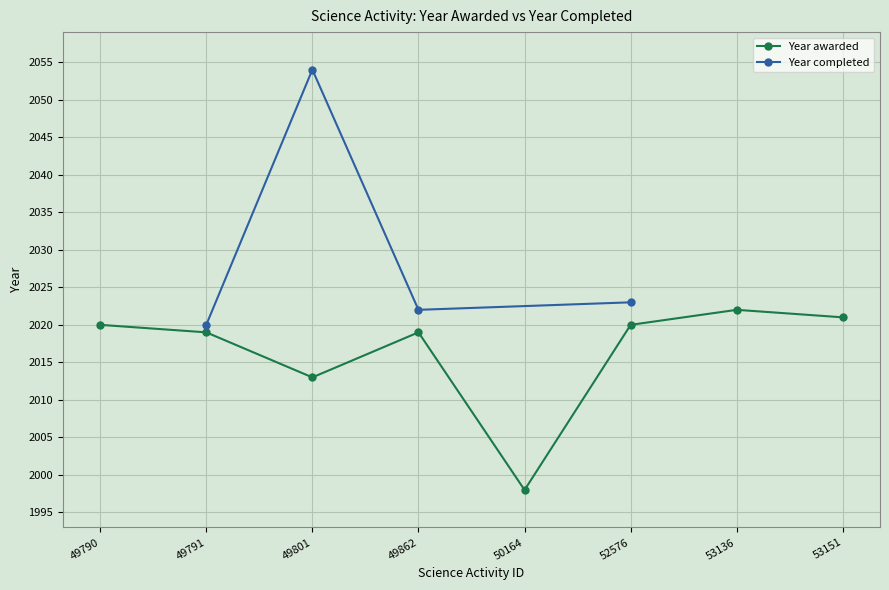

How many interior local valleys (lower than both neighbors) does the data have?

2